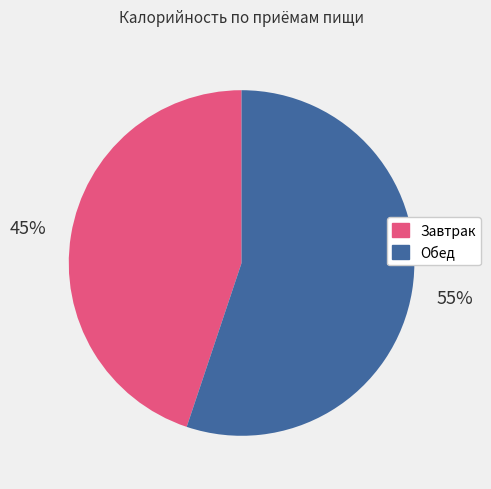

What percentage is the Обед slice, to the nearest percent?

55%